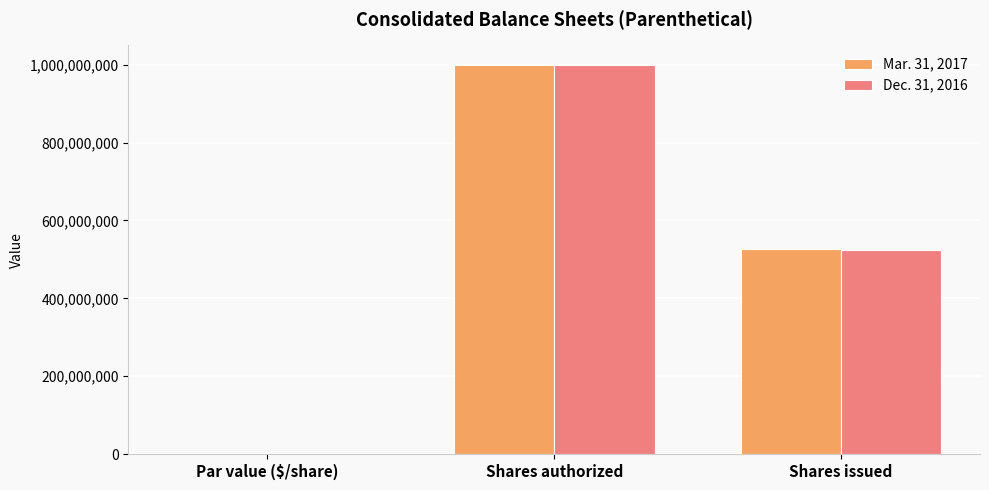

What is the sum of the Dec. 31, 2016 values at Shares authorized and Par value ($/share)?

1000000000.1